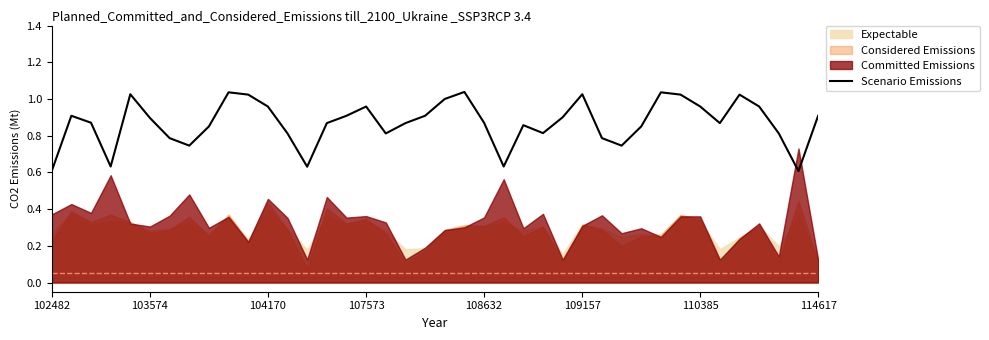

Is it true that Scenario Emissions equals 0.9 at 103574?

True